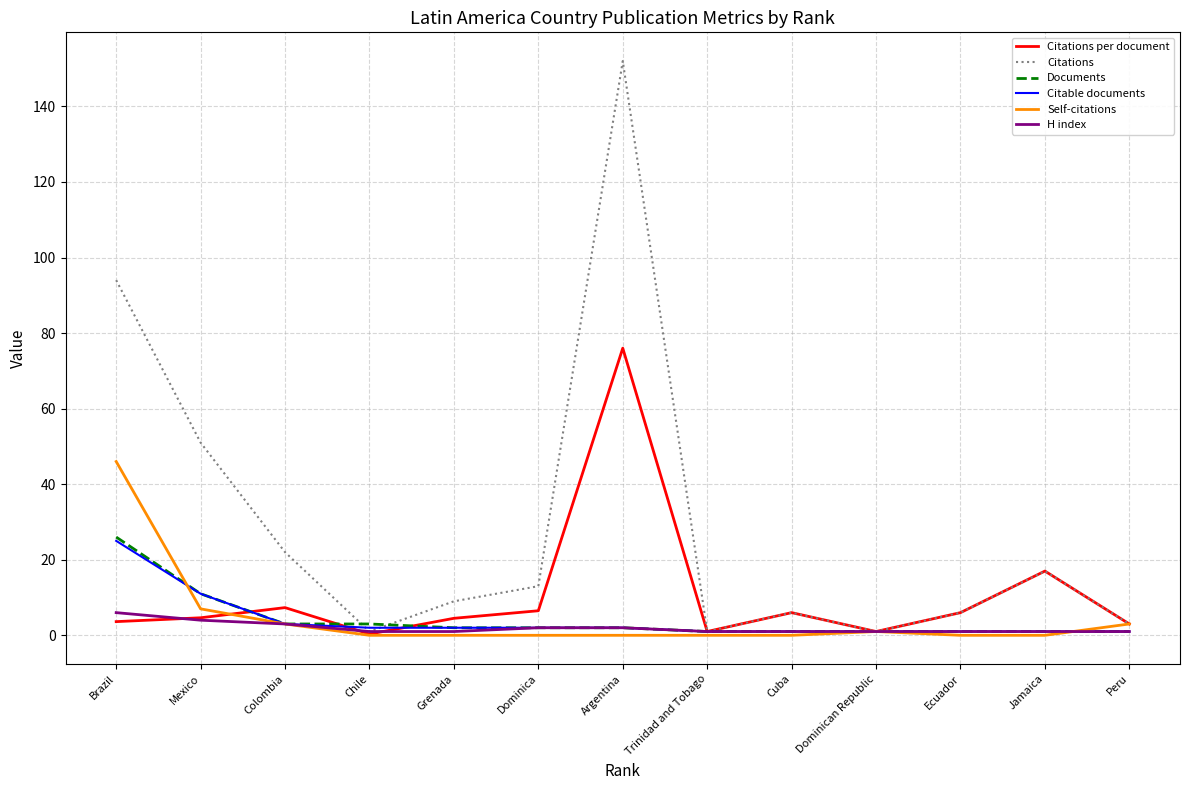

Which series has the largest total across all categories?

Citations